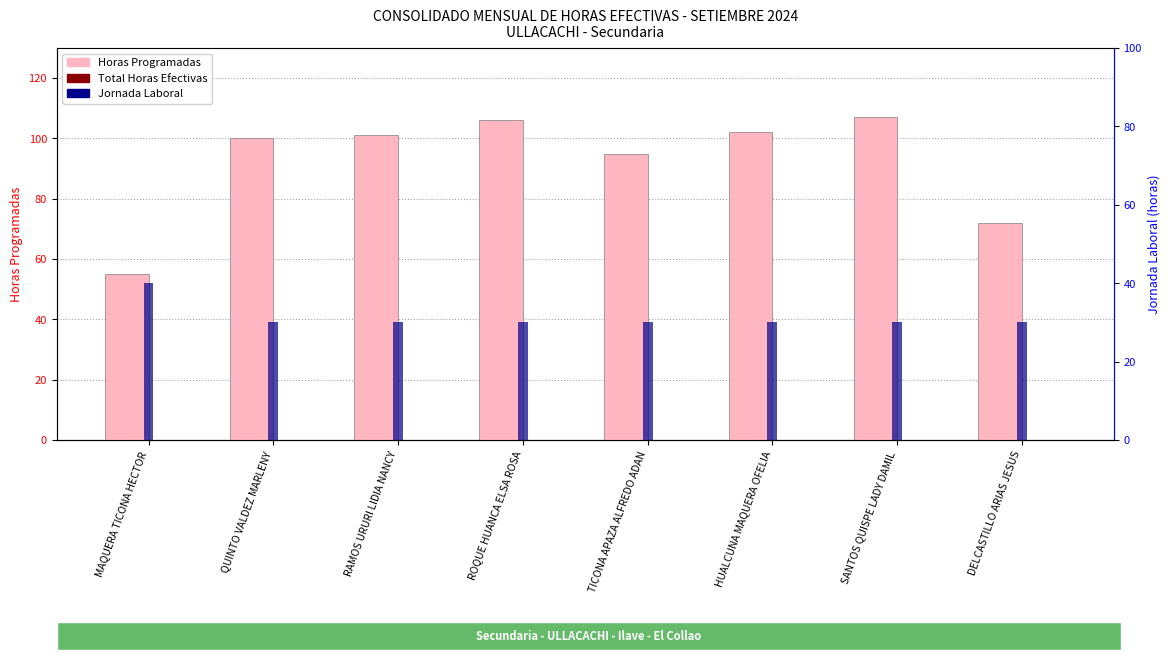

What is the difference between the Horas Programadas values at SANTOS QUISPE LADY DAMIL and ROQUE HUANCA ELSA ROSA?

1